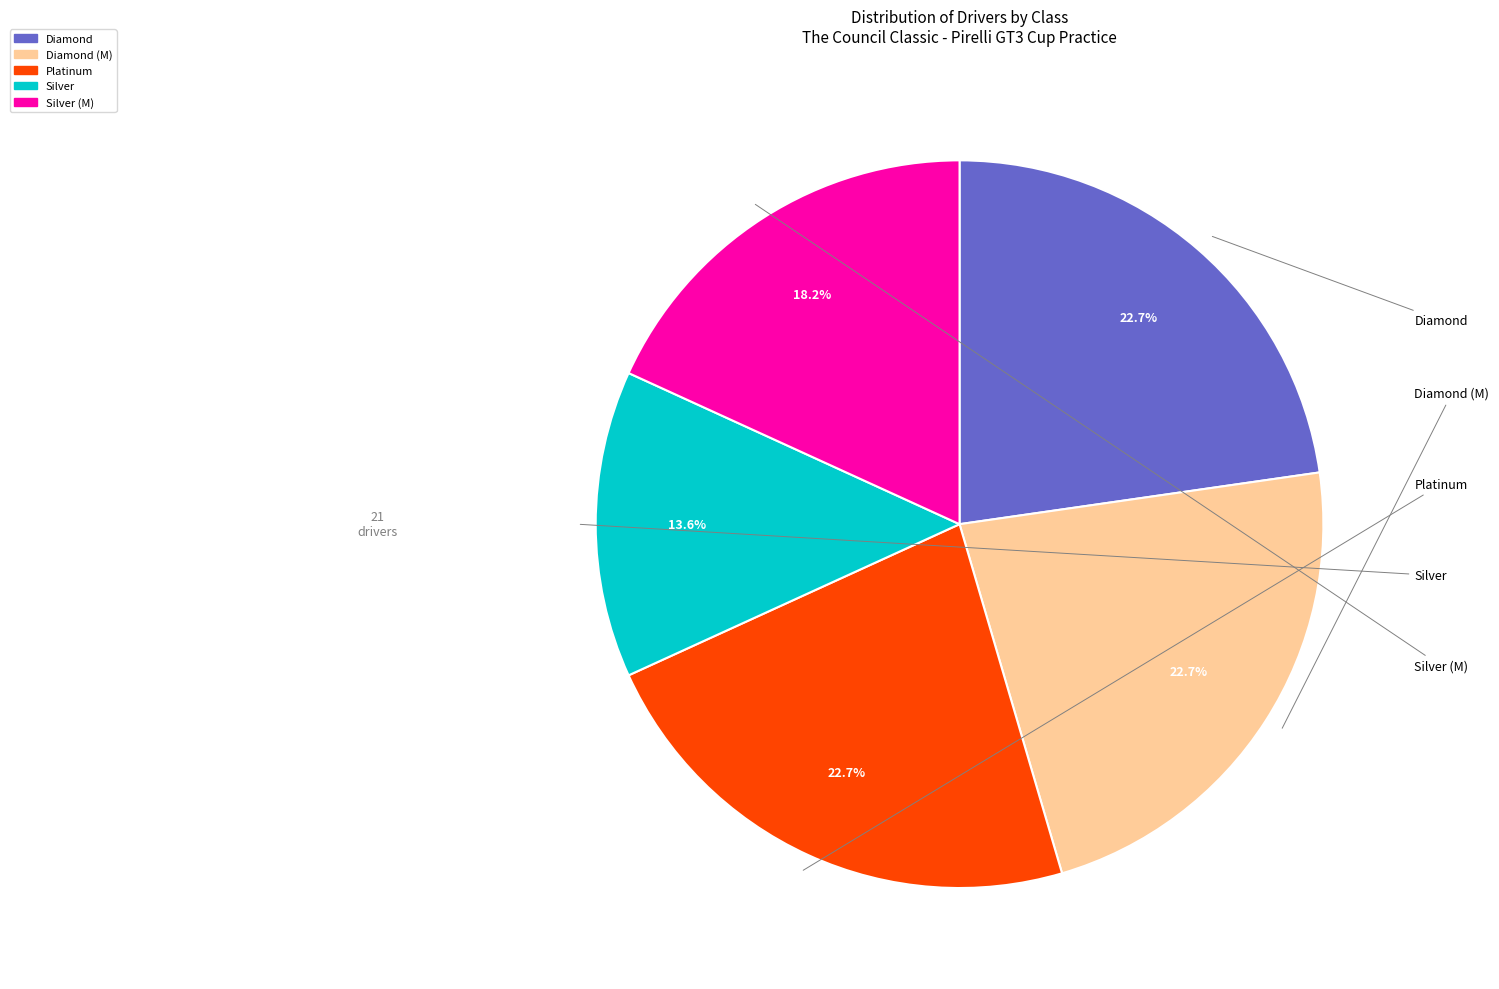

Is there any slice that represents more than half of the pie?

No